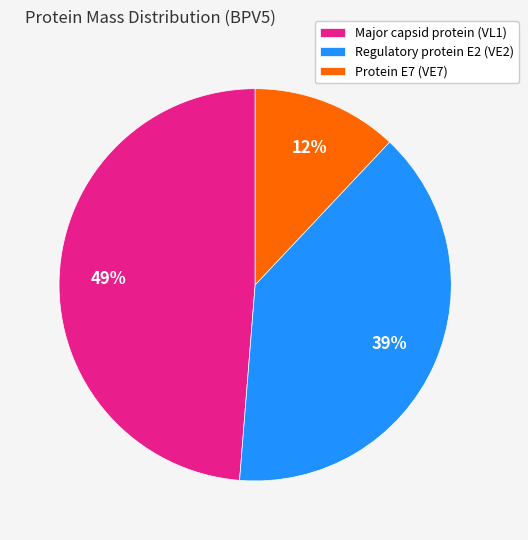

To the nearest percent, what is the combined percentage of Major capsid protein (VL1) and Regulatory protein E2 (VE2)?

88%